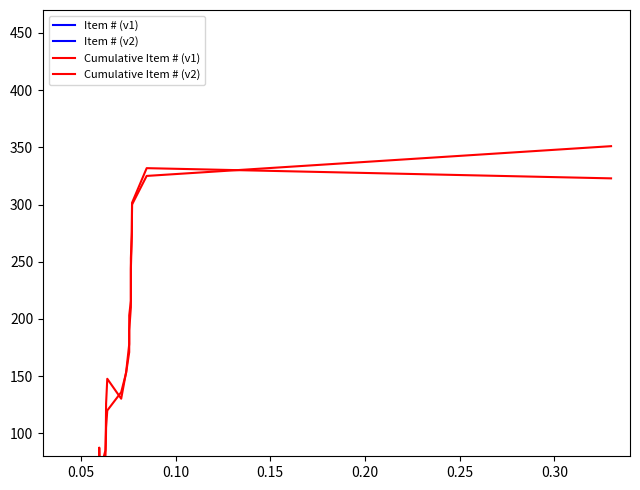

Which series has the largest range (max minus min)?

Cumulative Item # (v1)